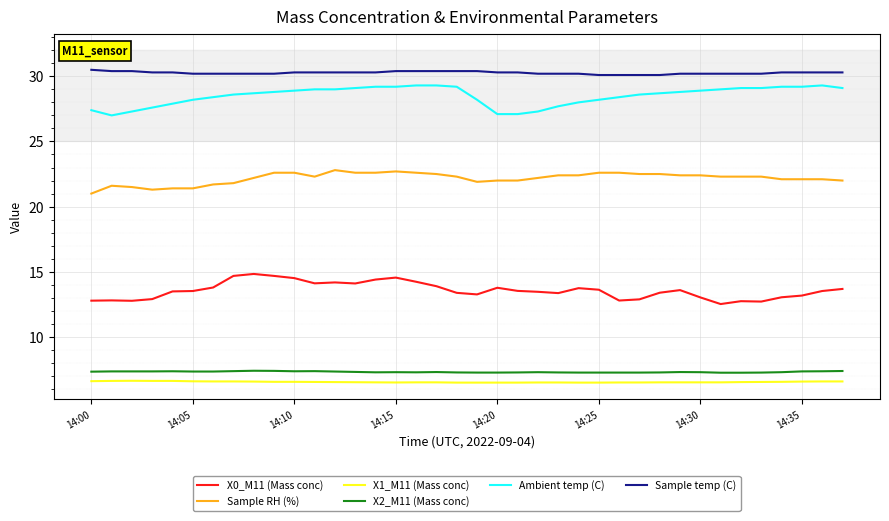

Which series has the largest total across all categories?

Sample temp (C)